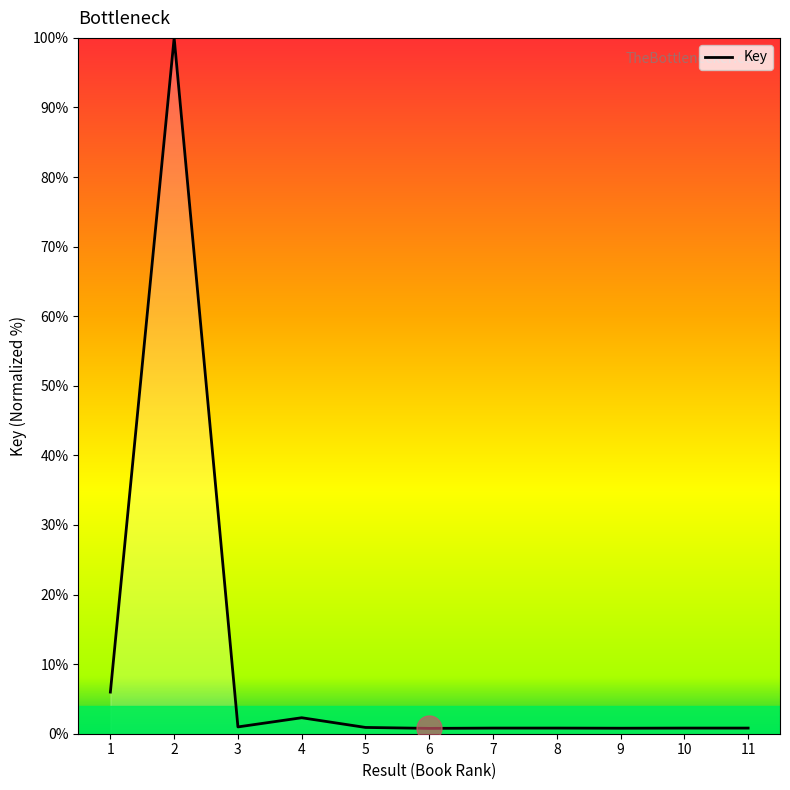

What is the difference between the values at 8 and 4?

1.5